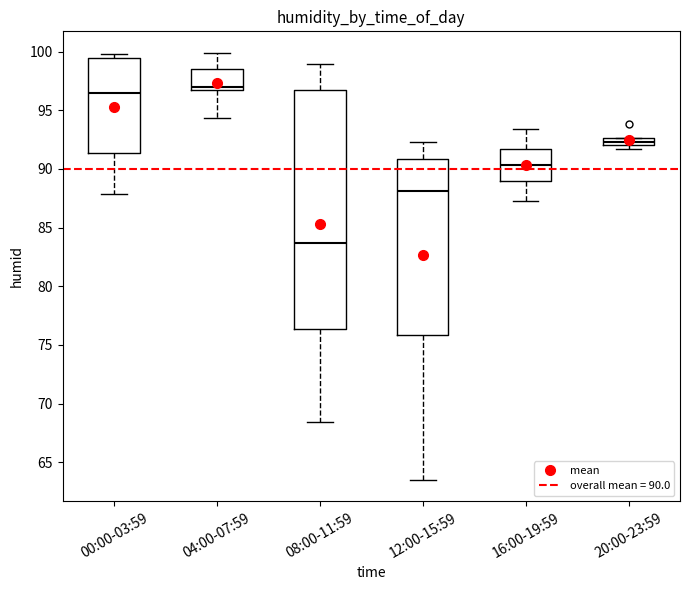

Comparing the boxes themselves (not the whiskers), which one is the tallest?

08:00-11:59